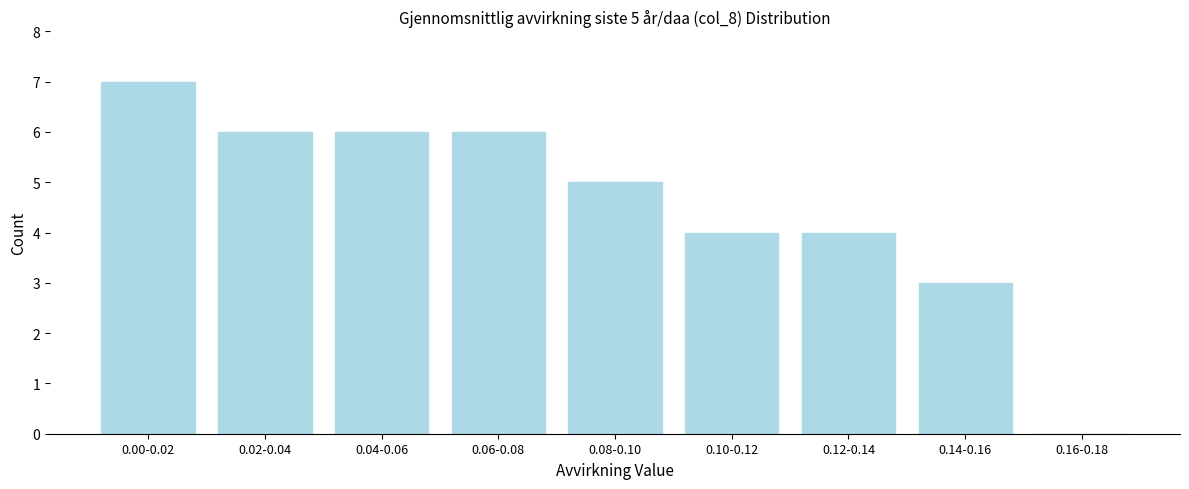

Reading left to right, list all the values displayed in this chart.

0.00-0.02=7	0.02-0.04=6	0.04-0.06=6	0.06-0.08=6	0.08-0.10=5	0.10-0.12=4	0.12-0.14=4	0.14-0.16=3	0.16-0.18=0